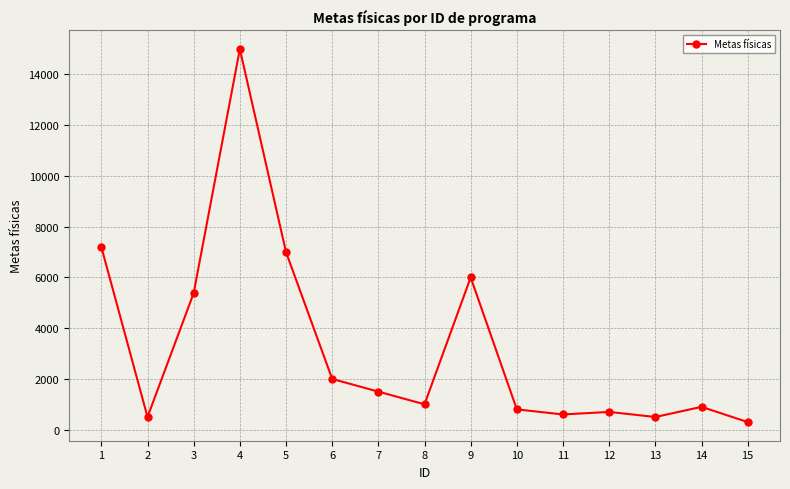

The value at 1 is 2842. True or false?

False